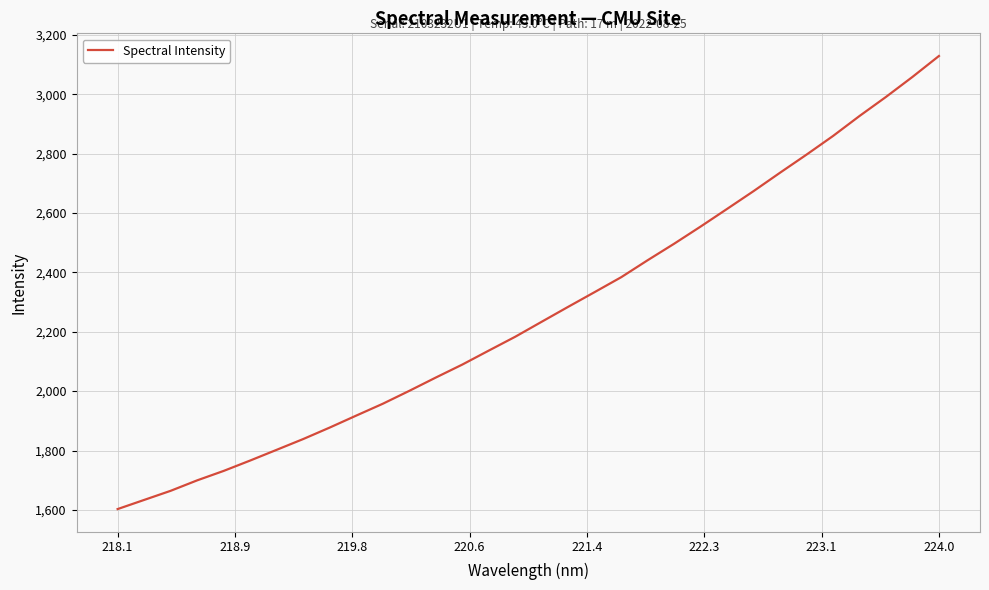

What is the maximum value shown in the chart?

3128.5